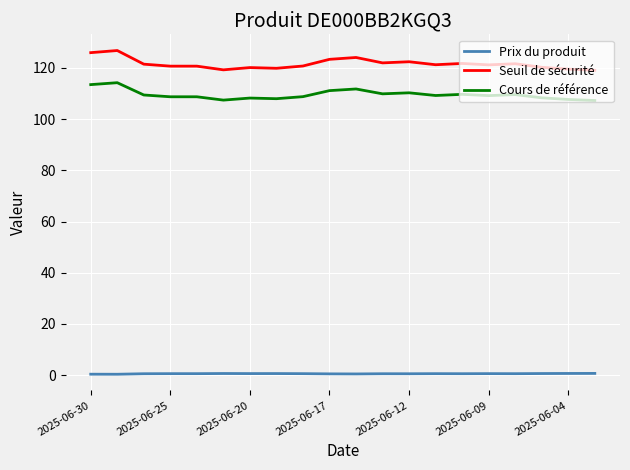

What is the average value of the Cours de référence series?

109.6